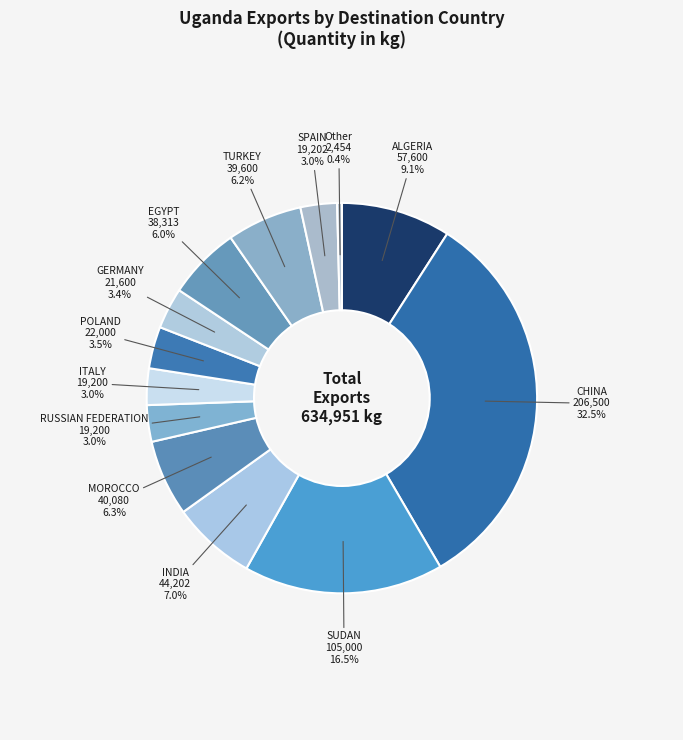

How many slices are in this pie chart?

13